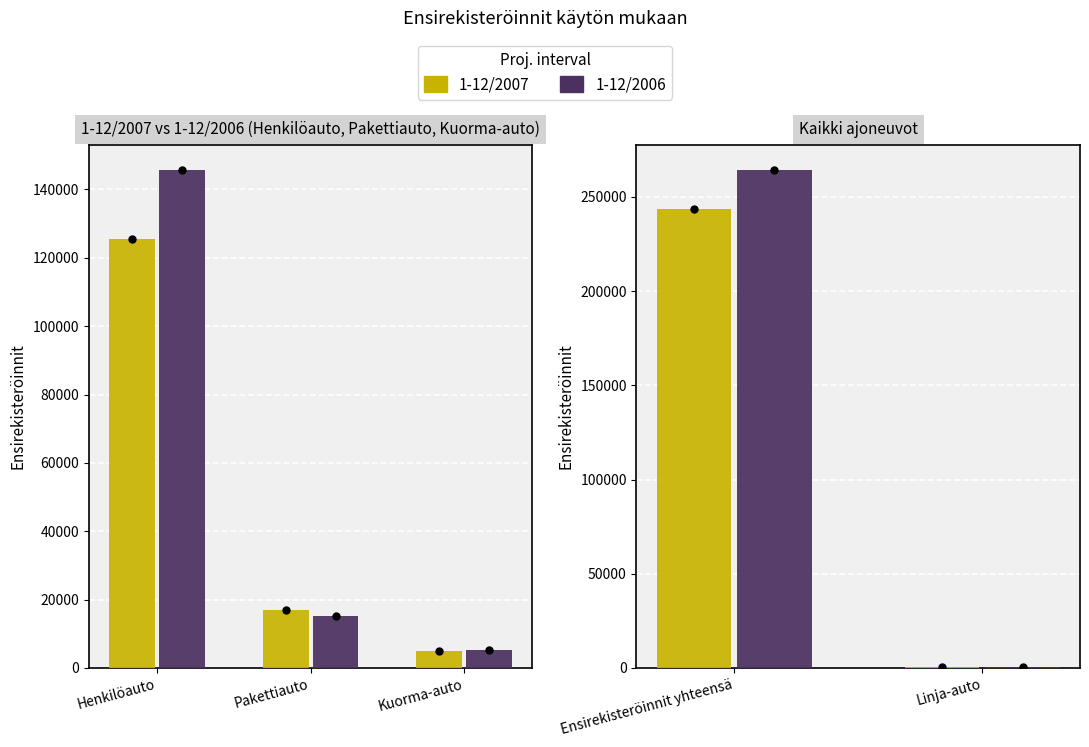

Count the number of categories in the chart.

2